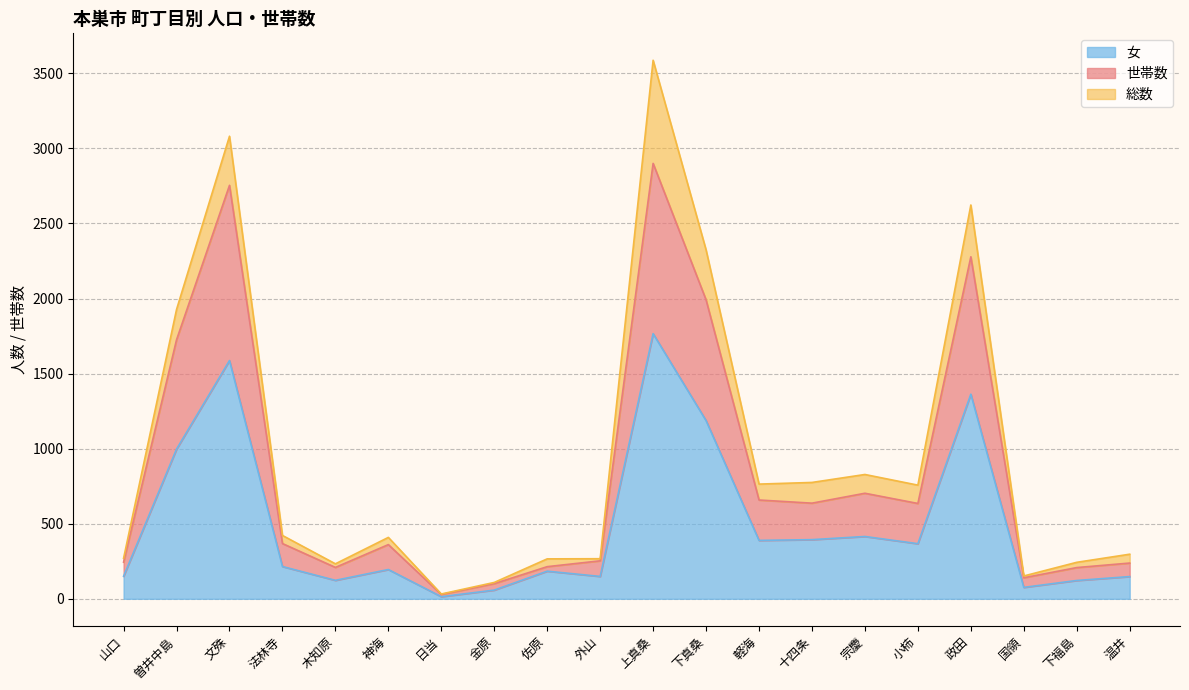

Reading left to right, extract all data points from this chart.

世帯数: 山口=244	曽井中島=1725	文殊=2754	法林寺=368	木知原=209	神海=361	日当=29	金原=101	佐原=214	外山=253	上真桑=2900	下真桑=1991	軽海=658	十四条=637	宗慶=703	小柿=635	政田=2278	国領=140	下福島=208	温井=238
総数: 山口=270	曽井中島=1927	文殊=3081	法林寺=422	木知原=233	神海=409	日当=32	金原=109	佐原=266	外山=267	上真桑=3587	下真桑=2324	軽海=764	十四条=775	宗慶=828	小柿=757	政田=2623	国領=152	下福島=243	温井=297
女: 山口=150	曽井中島=997	文殊=1587	法林寺=215	木知原=123	神海=195	日当=14	金原=58	佐原=184	外山=149	上真桑=1766	下真桑=1187	軽海=389	十四条=394	宗慶=415	小柿=367	政田=1363	国領=76	下福島=122	温井=148